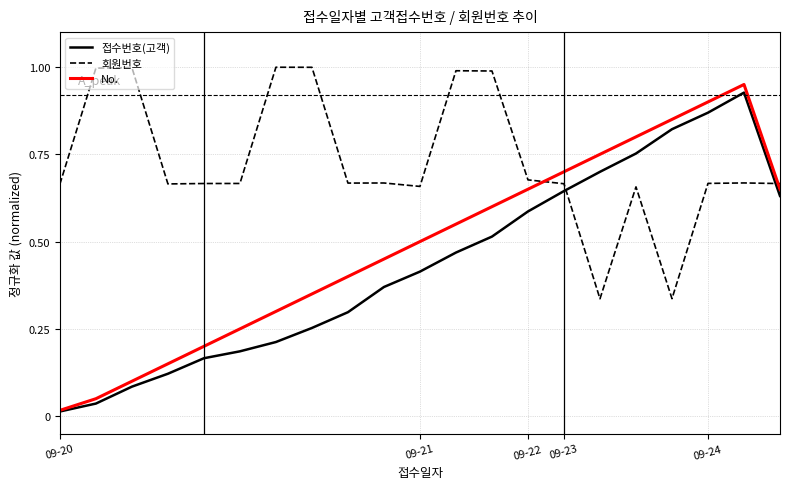

True or false: 회원번호 and 접수번호(고객) cross at least once.

True